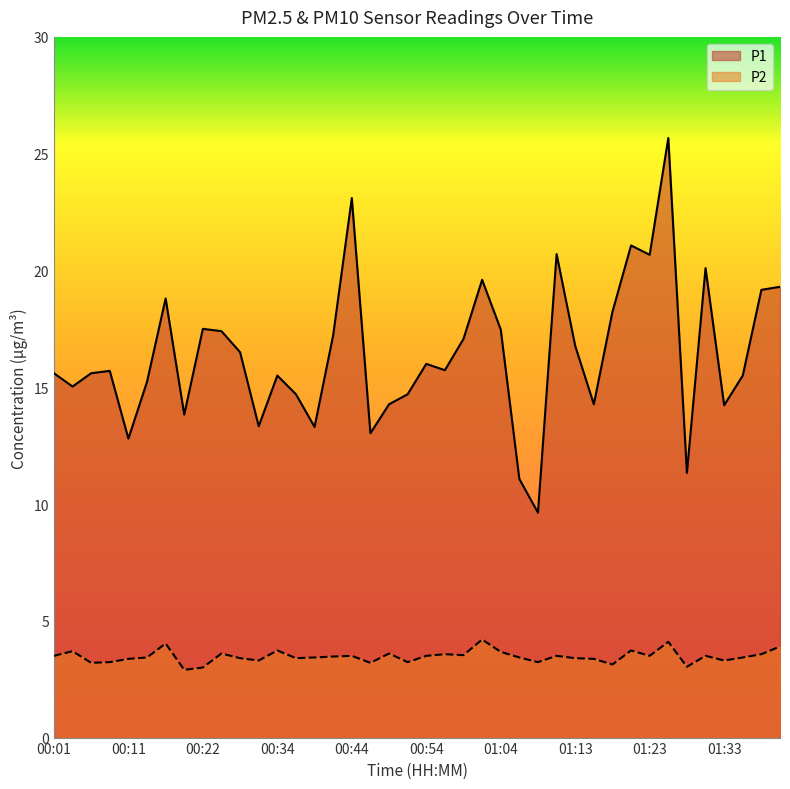

What is the sum of all P1 values?

656.7